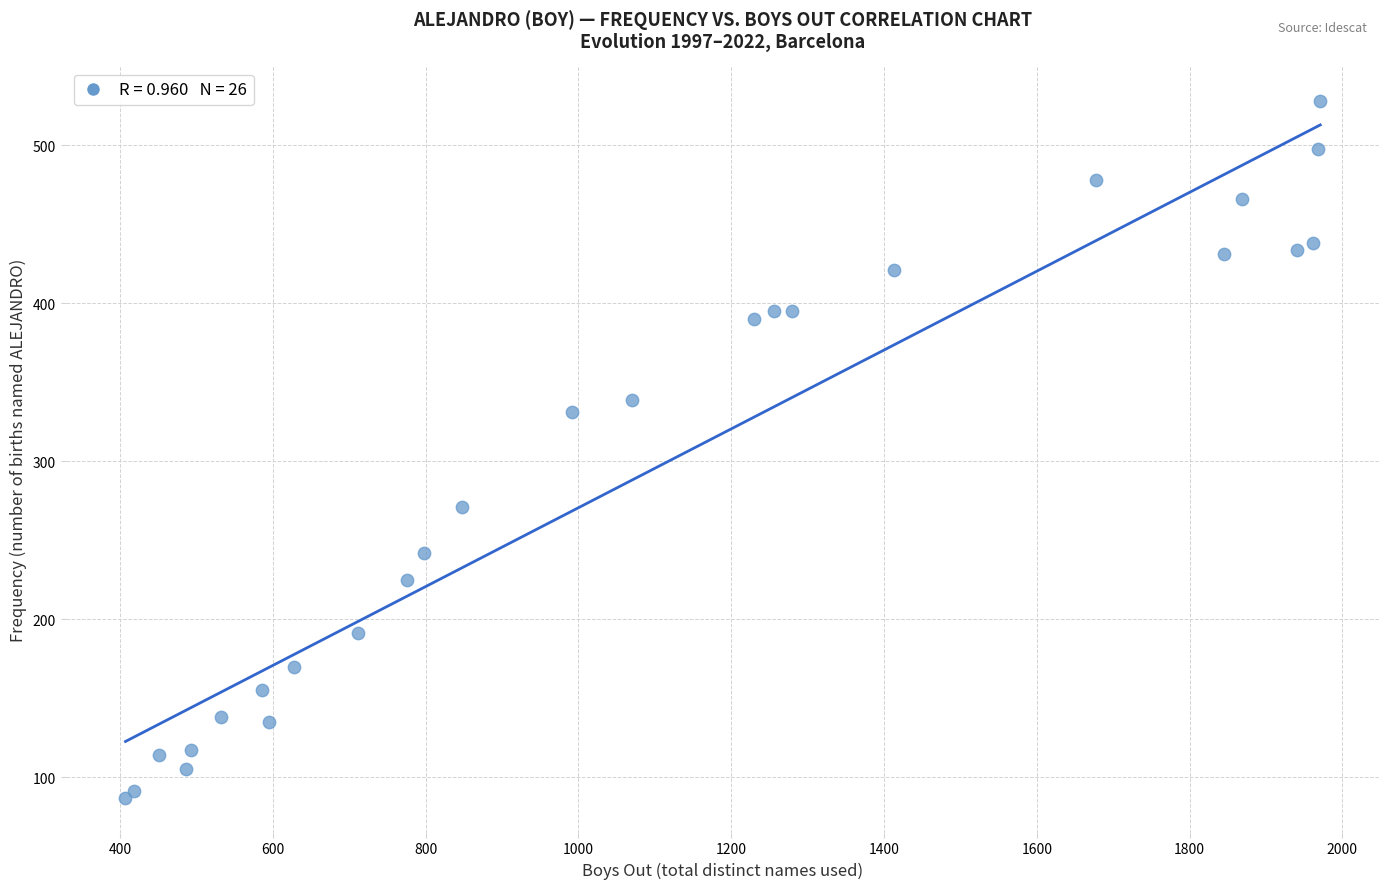

What Y value in the scatter plot is closest to 307?

331